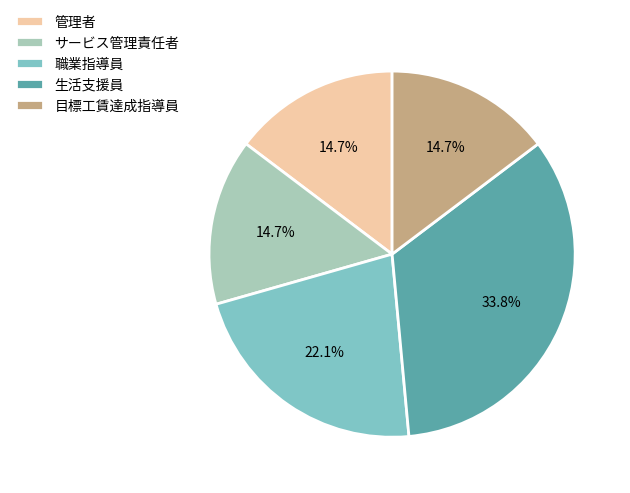

Is there any slice that represents more than half of the pie?

No